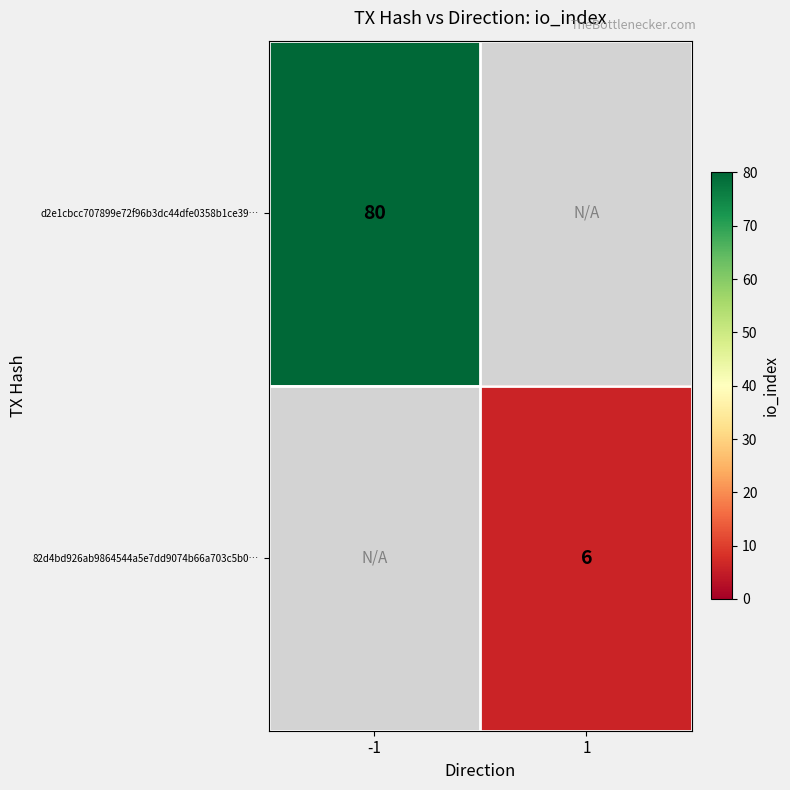

What is the smallest value displayed?

6.0